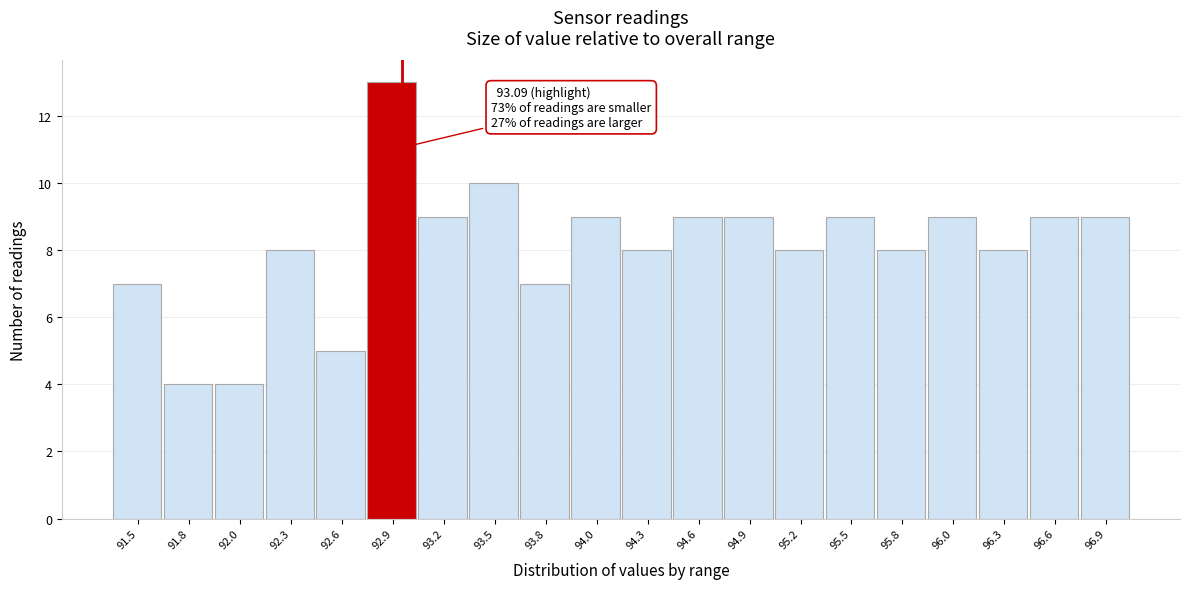

Reading left to right, transcribe all the data shown in this chart.

7	4	4	8	5	13	9	10	7	9	8	9	9	8	9	8	9	8	9	9